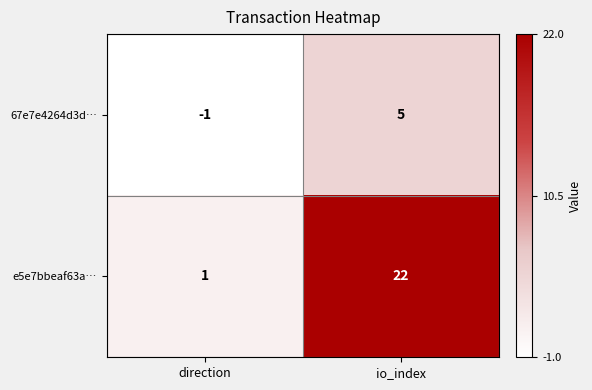

How many data points in 67e7e4264d3d… are less than 5?

1